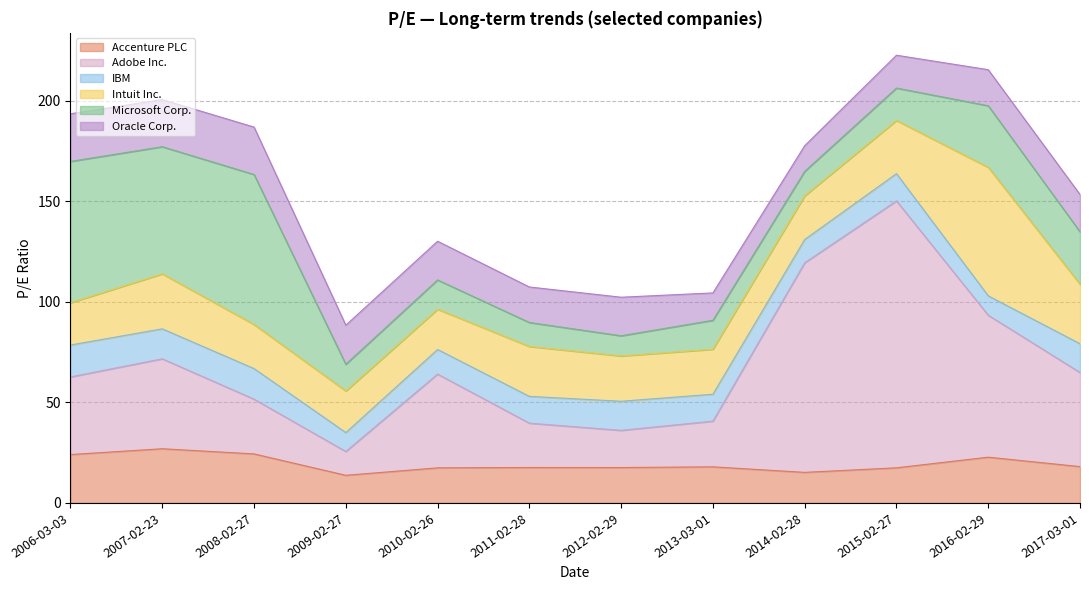

Reading left to right, extract all data points from this chart.

Accenture PLC: 24.1	26.9	24.4	13.7	17.4	17.6	17.6	17.9	15.2	17.5	22.8	18.1
Adobe Inc.: 38.6	44.7	27.2	11.8	46.6	22.1	18.5	22.7	104.2	132.7	70.6	46.8
IBM: 15.8	14.9	15.2	9.4	12.2	13.3	14.5	13.4	11.6	13.6	9.7	14.3
Intuit Inc.: 21.0	27.4	21.9	20.7	20.0	24.8	22.5	22.4	21.7	26.4	63.9	29.6
Microsoft Corp.: 70.3	63.2	74.6	13.3	14.6	11.9	10.0	14.4	12.1	16.1	30.6	26.1
Oracle Corp.: 23.7	23.4	23.6	19.4	19.2	17.7	19.2	13.6	12.8	16.3	17.9	18.5